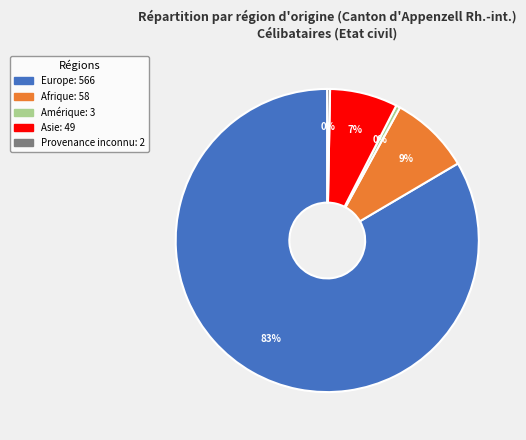

To the nearest percent, what is the average slice percentage?

20%